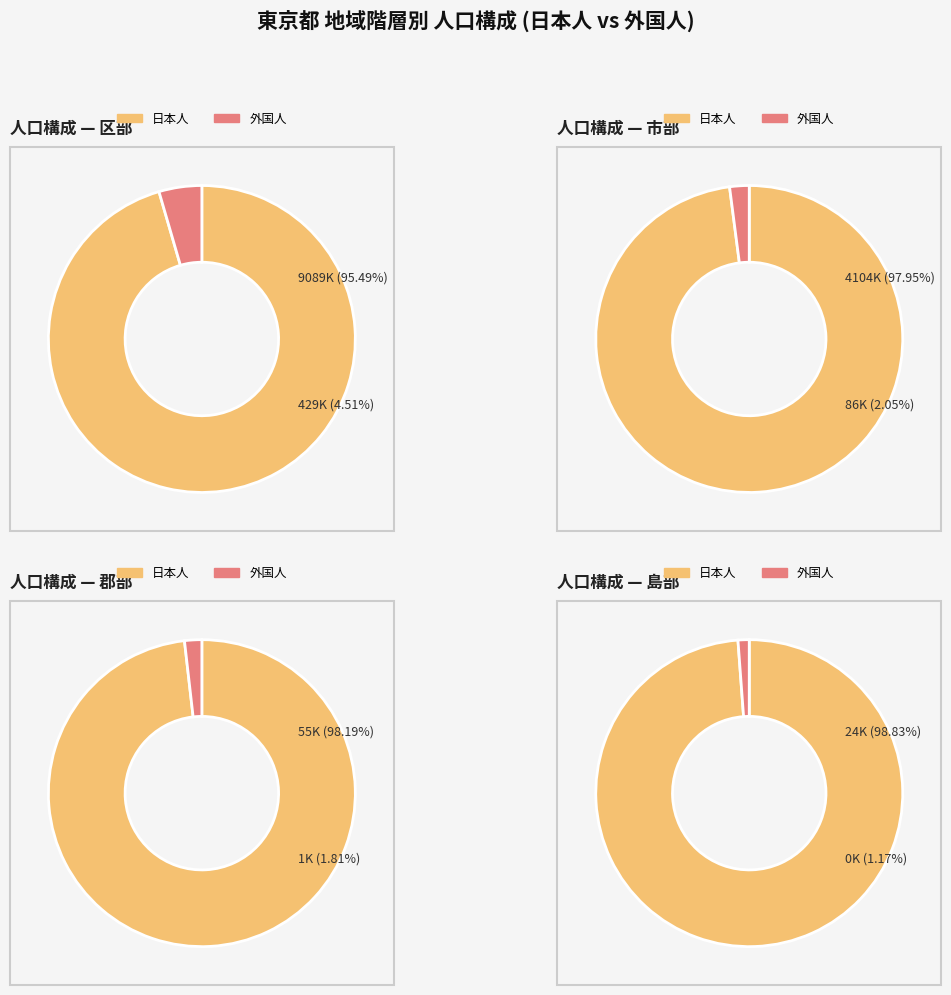

Between 島部 and 区部, which is larger?

区部